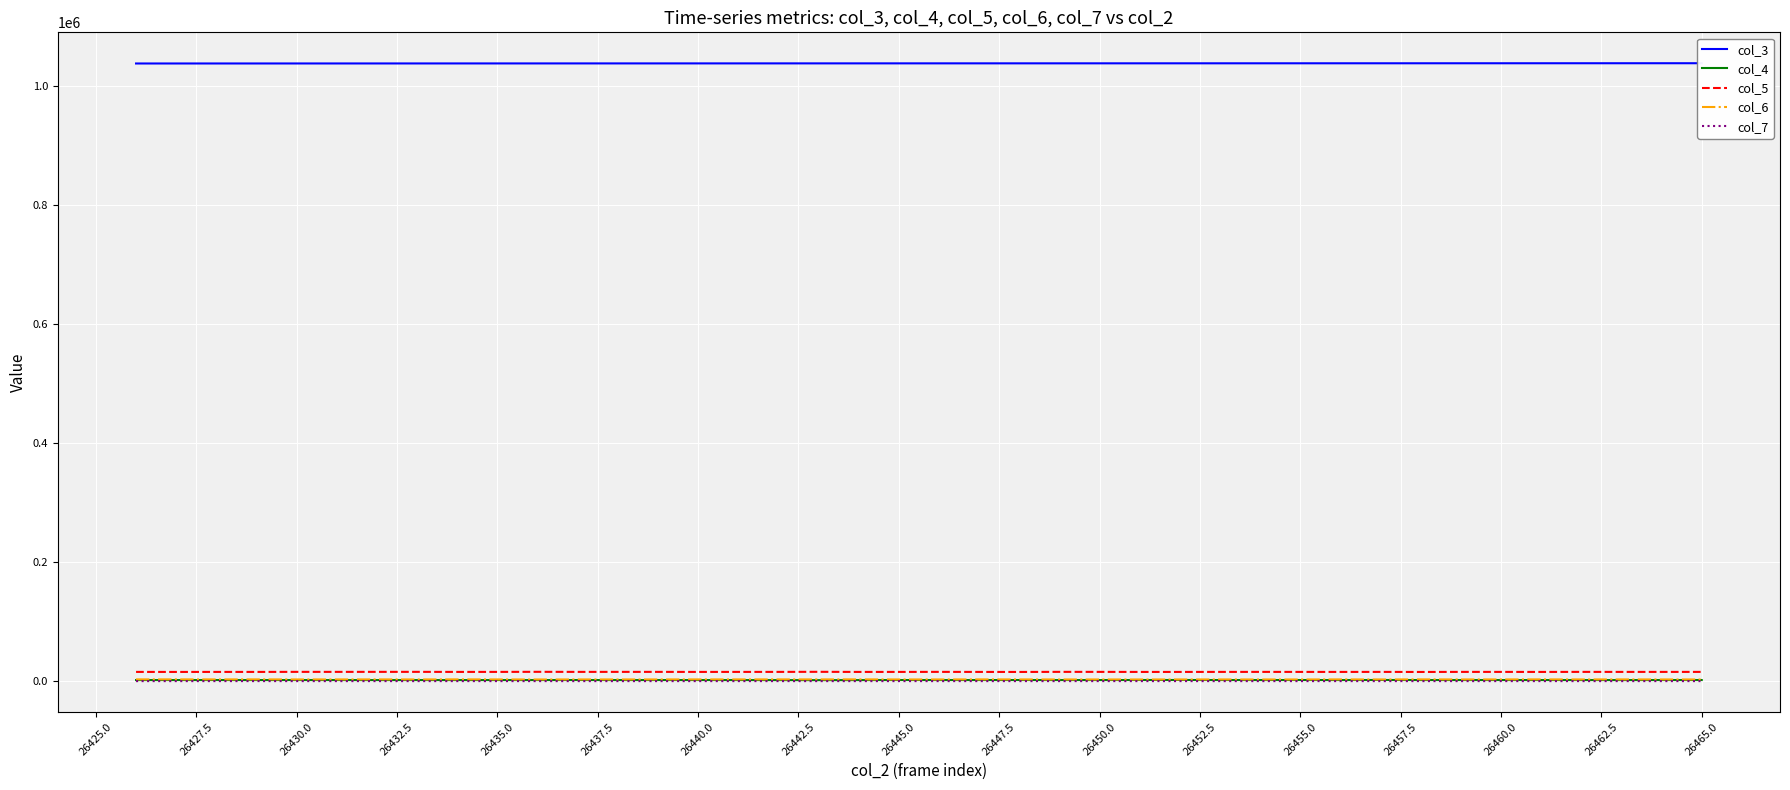

Reading left to right, transcribe all the data shown in this chart.

col_3: 1037655	1037667	1037678	1037689	1037701	1037712	1037723	1037734	1037746	1037757	1037768	1037780	1037791	1037802	1037813	1037825	1037836	1037847	1037859	1037870	1037881	1037892	1037904	1037915	1037926	1037938	1037949	1037960	1037971	1037983	1037994	1038005	1038017	1038028	1038039	1038050	1038062	1038073	1038084	1038096
col_4: 1774	1795	1801	1770	1801	1781	1751	1784	1746	1783	1778	1836	1778	1788	1794	1767	1715	1646	1719	1848	1803	1804	1831	1796	1810	1867	1907	1833	1801	1862	1784	1919	1798	1803	1807	1797	1796	1759	1831	1861
col_5: 15507	15466	15510	15499	15596	15572	15597	15608	15510	15535	15660	15553	15575	15571	15494	15523	15543	15672	15487	15507	15577	15487	15442	15594	15570	15478	15480	15526	15552	15513	15489	15535	15427	15545	15530	15470	15561	15517	15532	15533
col_6: 2944	2960	2909	2950	2855	2874	2922	2841	2971	2877	2792	2854	2862	2859	2911	2910	2939	2905	2964	2827	2841	2933	2899	2822	2822	2792	2795	2861	2804	2819	2926	2789	2958	2852	2883	2941	2864	2905	2856	2819
col_7: 60	49	60	72	55	53	51	45	60	54	50	44	37	44	55	51	58	46	54	50	53	56	55	46	69	63	65	37	54	48	60	52	46	48	58	60	46	55	54	56